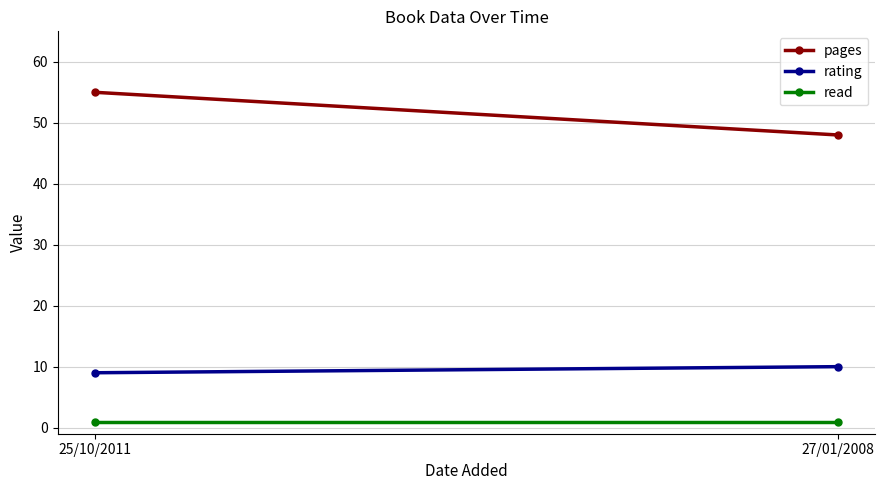

Which category has the lowest value in the rating series?

25/10/2011